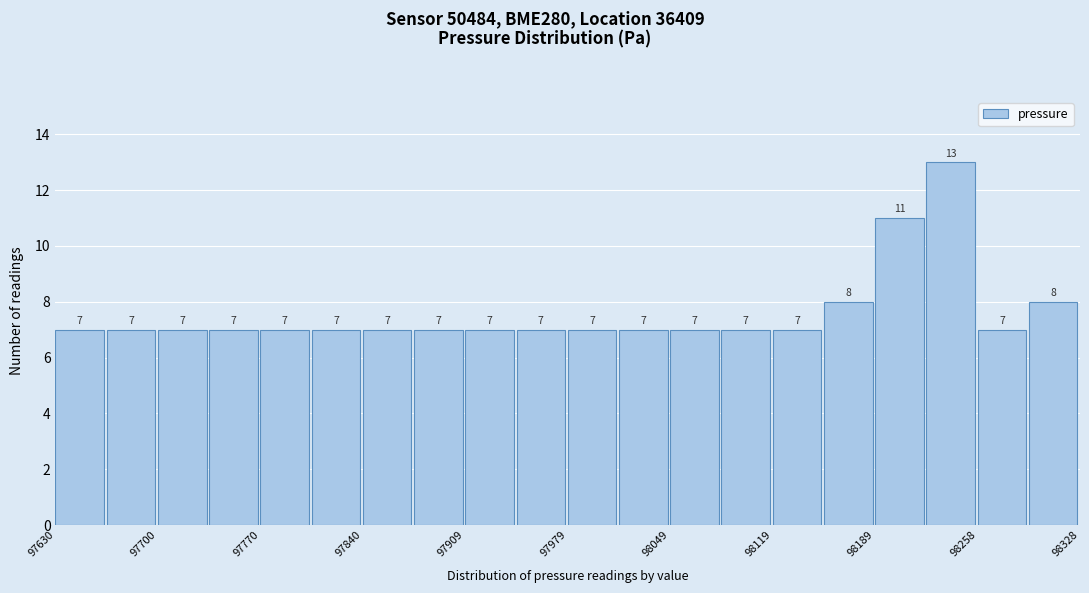

Around what value on the x-axis is the tallest bar? Give the approximate position of its centre, as read against the axis.

98240